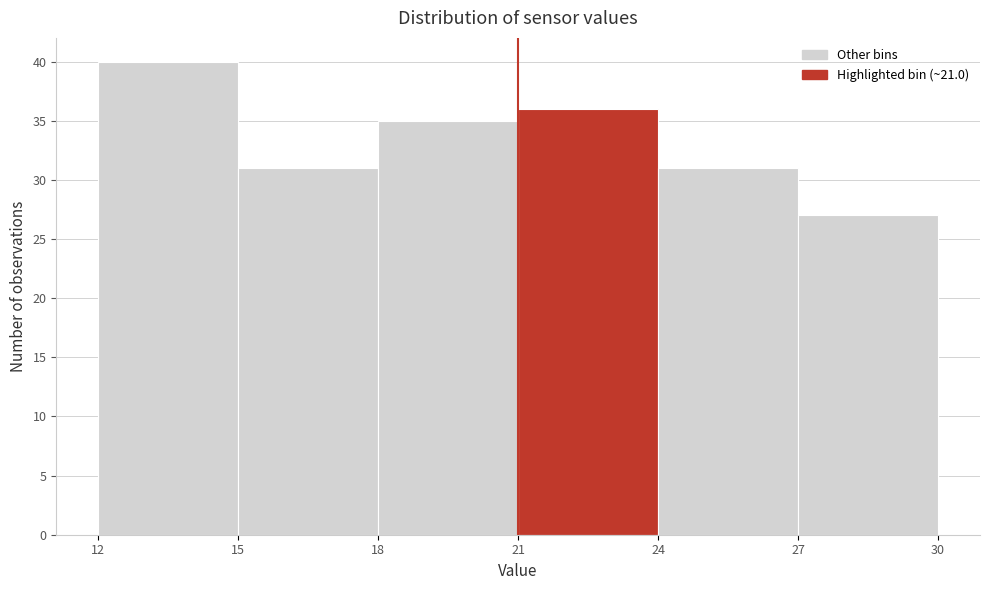

Reading left to right, list every bar in this chart as the range it spans on the x-axis followed by its height. The values are not printed on the chart, so give them approximately, as read against the axis.

12 to 15: 40
15 to 18: 31
18 to 21: 35
21 to 24: 36
24 to 27: 31
27 to 30: 27